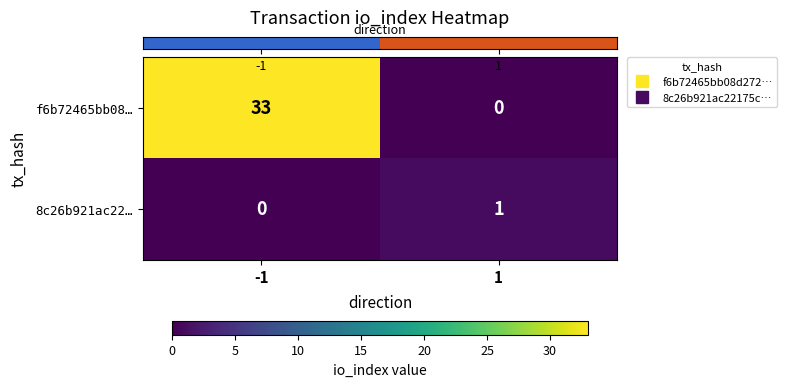

What is the difference between the highest and lowest values at -1?

33